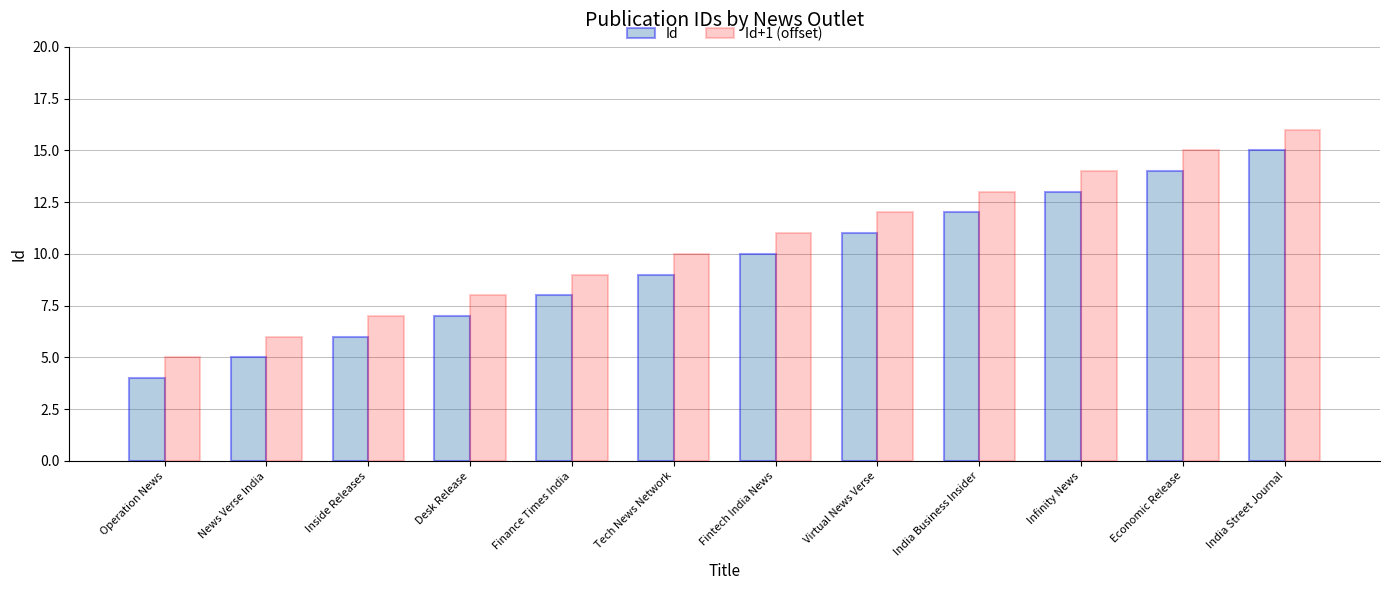

Rank the series at Virtual News Verse from lowest to highest value.

Id, Id+1 (offset)